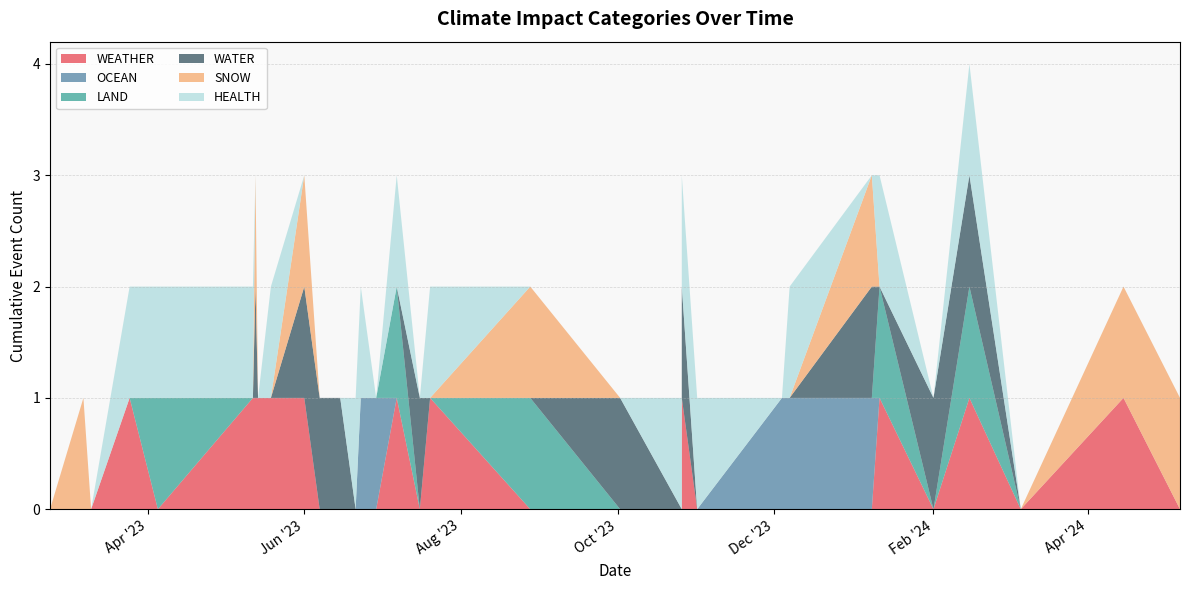

Reading left to right, extract all data points from this chart.

WEATHER: 2023-02-22=0	2023-03-07=0	2023-03-10=0	2023-03-25=1	2023-04-05=0	2023-05-12=1	2023-05-13=1	2023-05-14=1	2023-05-19=1	2023-06-01=1	2023-06-07=0	2023-06-15=0	2023-06-21=0	2023-06-23=0	2023-06-29=0	2023-07-07=1	2023-07-16=0	2023-07-20=1	2023-08-28=0	2023-10-02=0	2023-10-26=0	2023-10-26=1	2023-11-01=0	2023-12-04=0	2023-12-07=0	2024-01-08=0	2024-01-11=1	2024-02-01=0	2024-02-15=1	2024-03-06=0	2024-04-15=1	2024-05-07=0
OCEAN: 2023-02-22=0	2023-03-07=0	2023-03-10=0	2023-03-25=0	2023-04-05=0	2023-05-12=0	2023-05-13=0	2023-05-14=0	2023-05-19=0	2023-06-01=0	2023-06-07=0	2023-06-15=0	2023-06-21=0	2023-06-23=1	2023-06-29=1	2023-07-07=0	2023-07-16=0	2023-07-20=0	2023-08-28=0	2023-10-02=0	2023-10-26=0	2023-10-26=0	2023-11-01=0	2023-12-04=1	2023-12-07=1	2024-01-08=1	2024-01-11=0	2024-02-01=0	2024-02-15=0	2024-03-06=0	2024-04-15=0	2024-05-07=0
LAND: 2023-02-22=0	2023-03-07=0	2023-03-10=0	2023-03-25=0	2023-04-05=1	2023-05-12=0	2023-05-13=0	2023-05-14=0	2023-05-19=0	2023-06-01=0	2023-06-07=0	2023-06-15=0	2023-06-21=0	2023-06-23=0	2023-06-29=0	2023-07-07=1	2023-07-16=0	2023-07-20=0	2023-08-28=1	2023-10-02=0	2023-10-26=0	2023-10-26=0	2023-11-01=0	2023-12-04=0	2023-12-07=0	2024-01-08=0	2024-01-11=1	2024-02-01=0	2024-02-15=1	2024-03-06=0	2024-04-15=0	2024-05-07=0
WATER: 2023-02-22=0	2023-03-07=0	2023-03-10=0	2023-03-25=0	2023-04-05=0	2023-05-12=0	2023-05-13=1	2023-05-14=0	2023-05-19=0	2023-06-01=1	2023-06-07=1	2023-06-15=1	2023-06-21=0	2023-06-23=0	2023-06-29=0	2023-07-07=0	2023-07-16=1	2023-07-20=0	2023-08-28=0	2023-10-02=1	2023-10-26=0	2023-10-26=1	2023-11-01=0	2023-12-04=0	2023-12-07=0	2024-01-08=1	2024-01-11=0	2024-02-01=1	2024-02-15=1	2024-03-06=0	2024-04-15=0	2024-05-07=0
SNOW: 2023-02-22=0	2023-03-07=1	2023-03-10=0	2023-03-25=0	2023-04-05=0	2023-05-12=0	2023-05-13=1	2023-05-14=0	2023-05-19=0	2023-06-01=1	2023-06-07=0	2023-06-15=0	2023-06-21=0	2023-06-23=0	2023-06-29=0	2023-07-07=0	2023-07-16=0	2023-07-20=0	2023-08-28=1	2023-10-02=0	2023-10-26=0	2023-10-26=0	2023-11-01=0	2023-12-04=0	2023-12-07=0	2024-01-08=1	2024-01-11=0	2024-02-01=0	2024-02-15=0	2024-03-06=0	2024-04-15=1	2024-05-07=1
HEALTH: 2023-02-22=0	2023-03-07=0	2023-03-10=0	2023-03-25=1	2023-04-05=1	2023-05-12=1	2023-05-13=0	2023-05-14=0	2023-05-19=1	2023-06-01=0	2023-06-07=0	2023-06-15=0	2023-06-21=1	2023-06-23=1	2023-06-29=0	2023-07-07=1	2023-07-16=0	2023-07-20=1	2023-08-28=0	2023-10-02=0	2023-10-26=1	2023-10-26=1	2023-11-01=1	2023-12-04=0	2023-12-07=1	2024-01-08=0	2024-01-11=1	2024-02-01=0	2024-02-15=1	2024-03-06=0	2024-04-15=0	2024-05-07=0